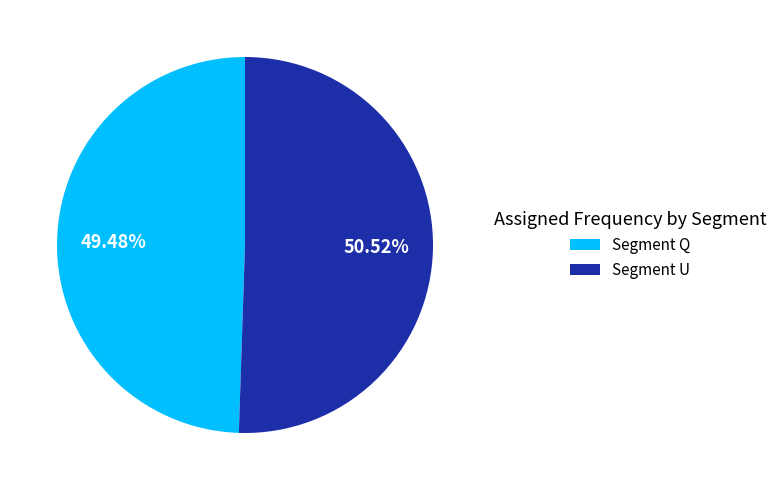

Is the sum of Segment Q and Segment U greater than half?

Yes